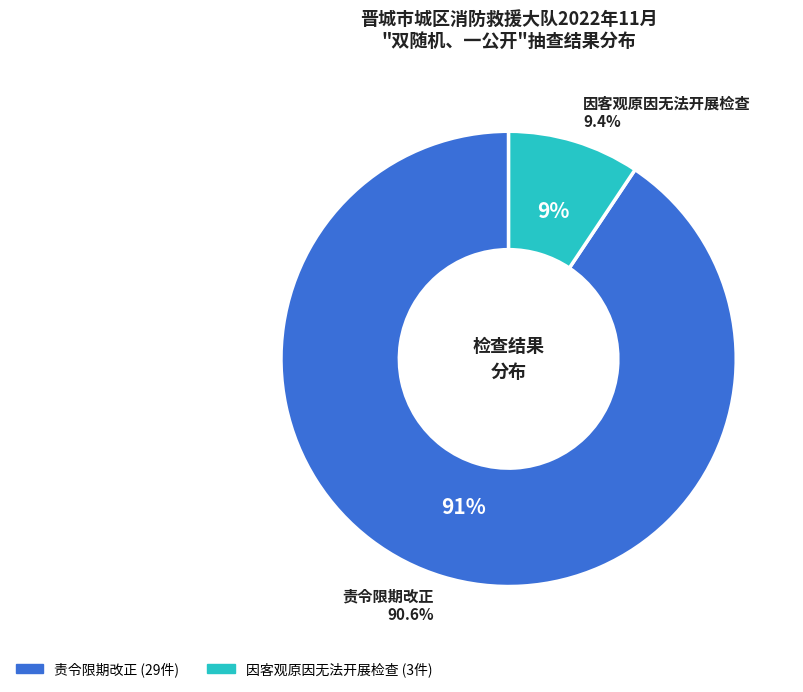

Which slice represents more than half of the pie?

责令限期改正